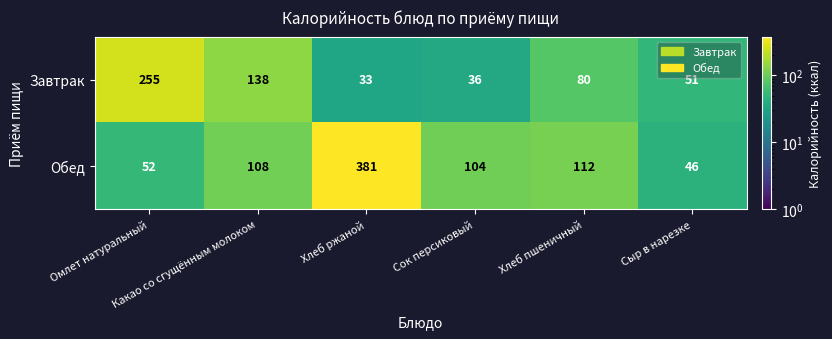

How many data points in Обед are less than 108?

3